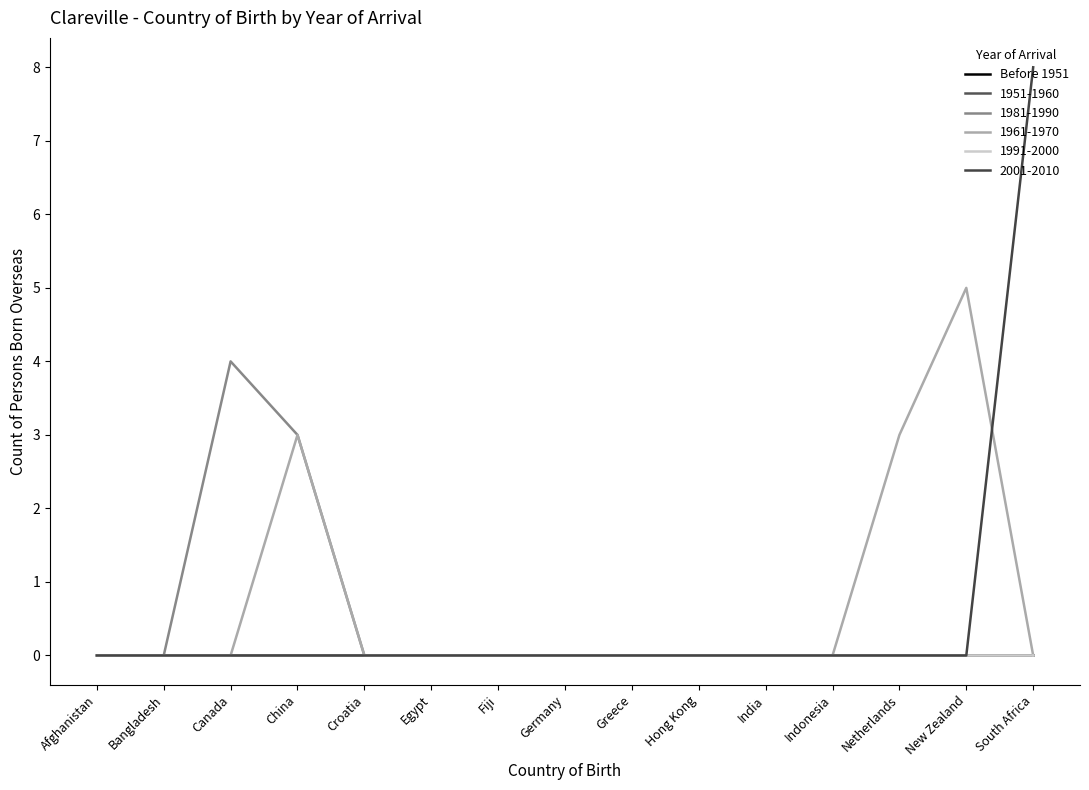

Does the chart display data point markers on the line(s)?

No